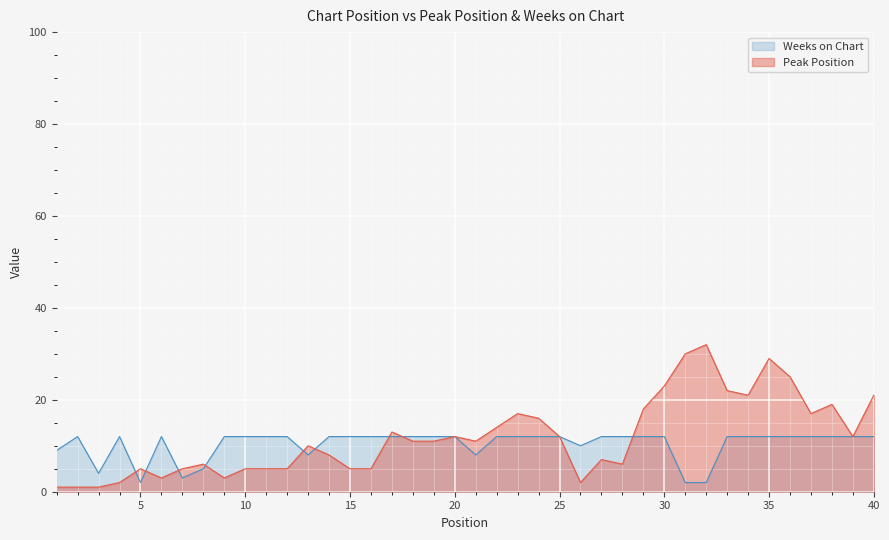

Where does the Peak Position series first go above 11?

17